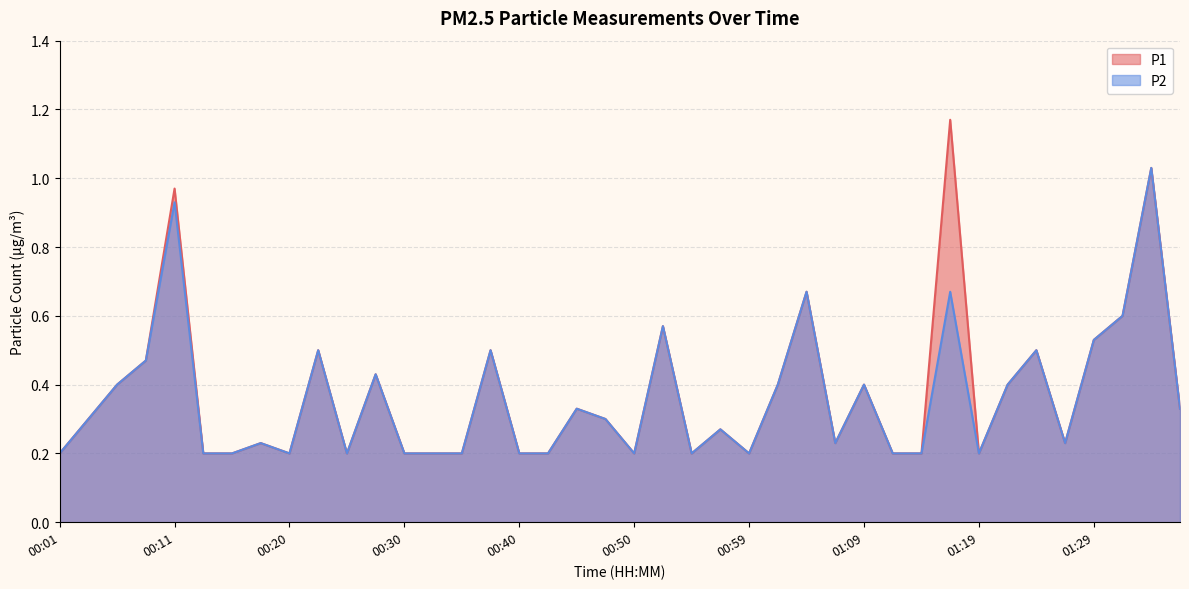

Which series has the widest spread of values?

P1